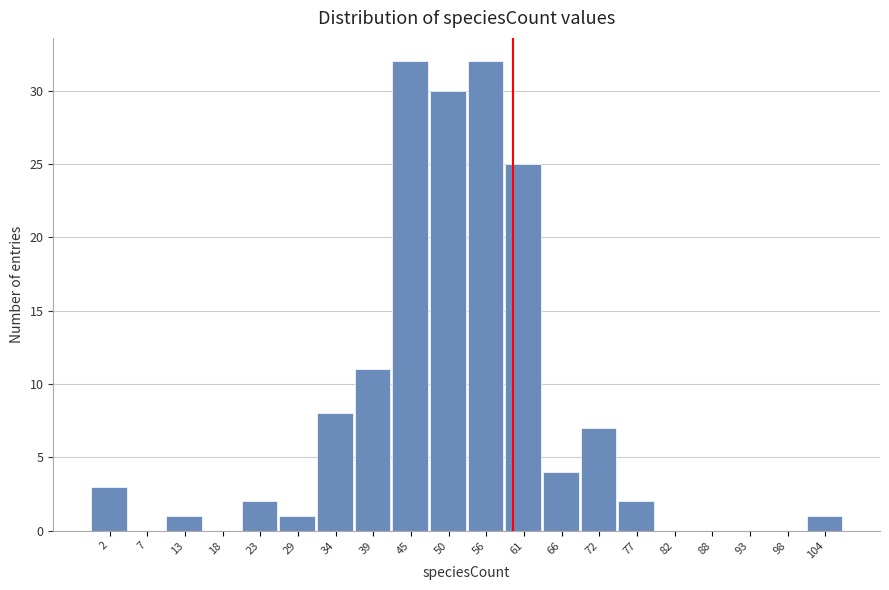

Reading left to right, what are all the values shown in this chart?

2=3	7=0	13=1	18=0	23=2	29=1	34=8	39=11	45=32	50=30	56=32	61=25	66=4	72=7	77=2	82=0	88=0	93=0	98=0	104=1